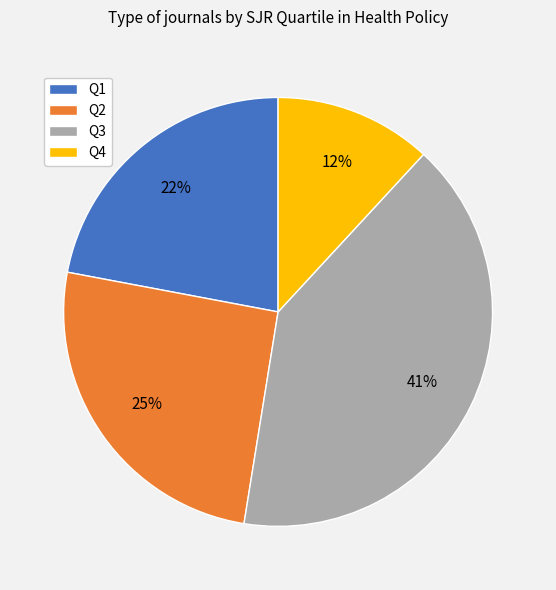

How many slices are in this pie chart?

4